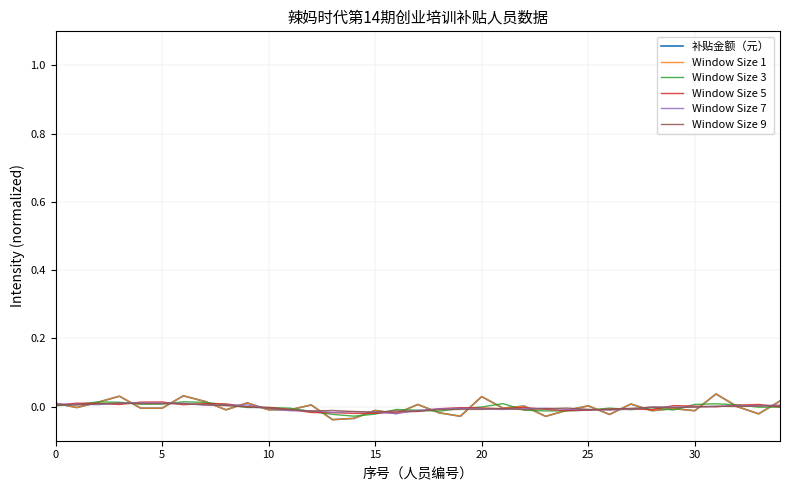

Where do Window Size 3 and Window Size 9 first cross each other?

0 and 5